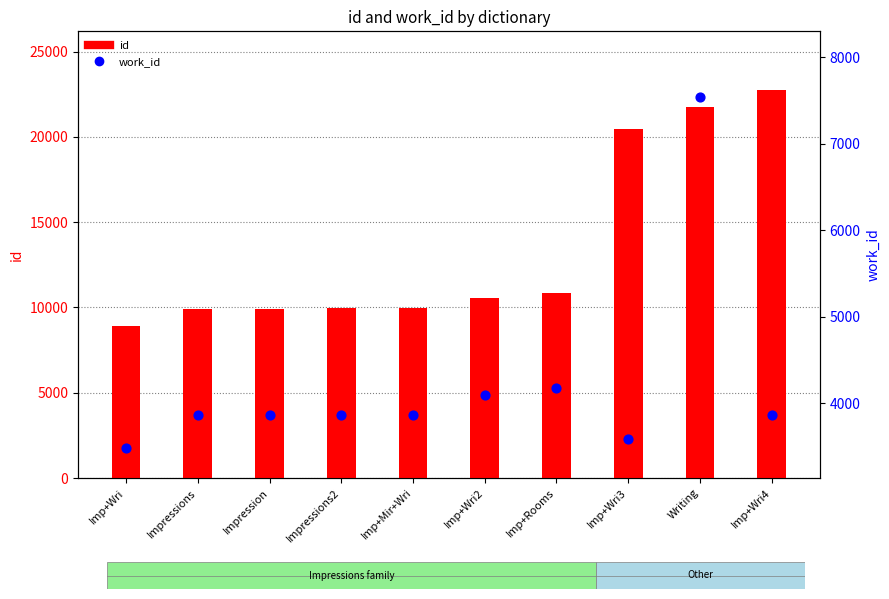

Is the value of work_id at Writing greater than the value of id at Imp+Wri3?

No